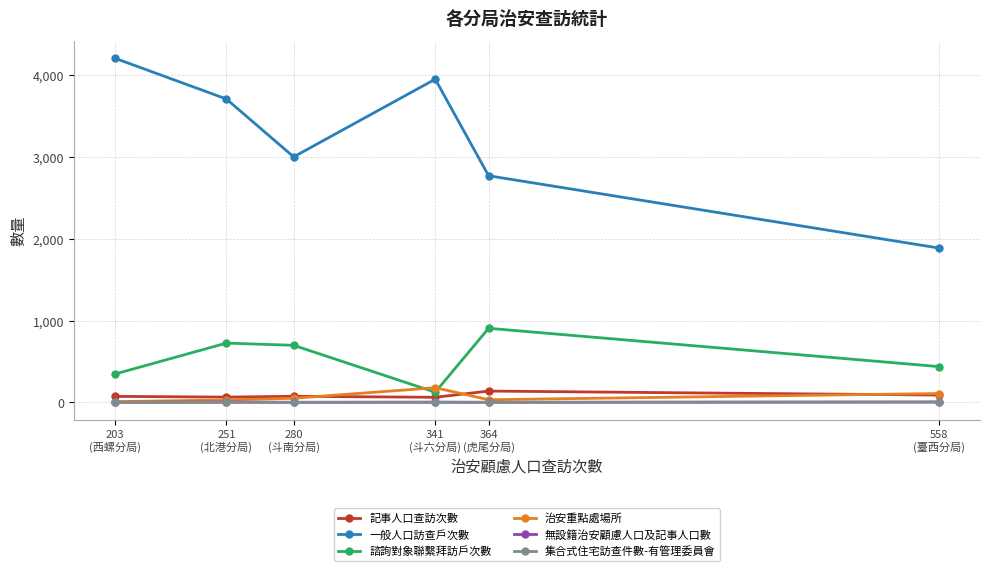

True or false: 一般人口訪查戶次數 has more than 0 points higher than both neighbors.

True